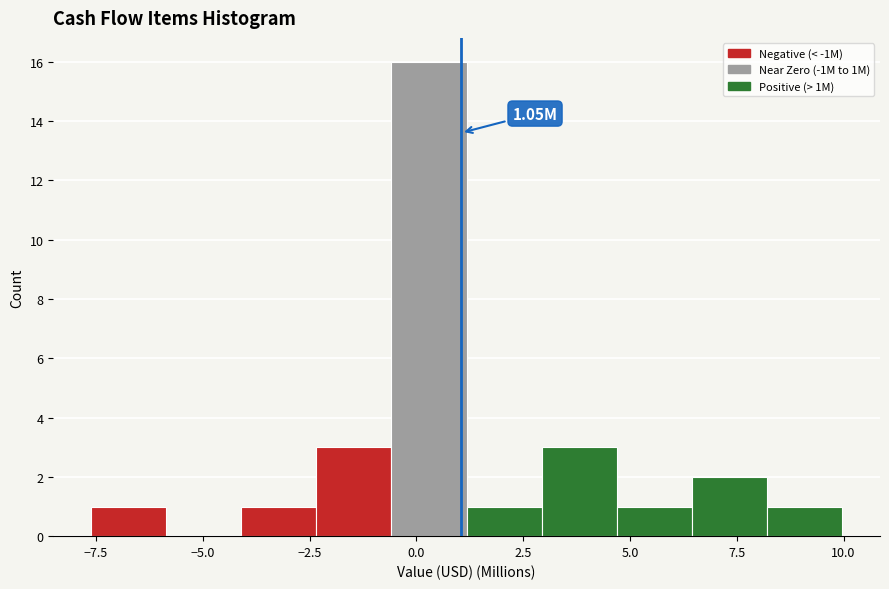

Read against the x-axis, roughly where is the centre of the tallest bar?

0.5